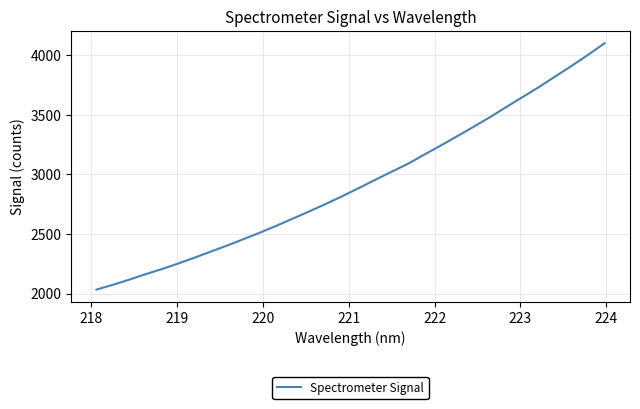

What is the minimum value shown in the chart?

2032.9